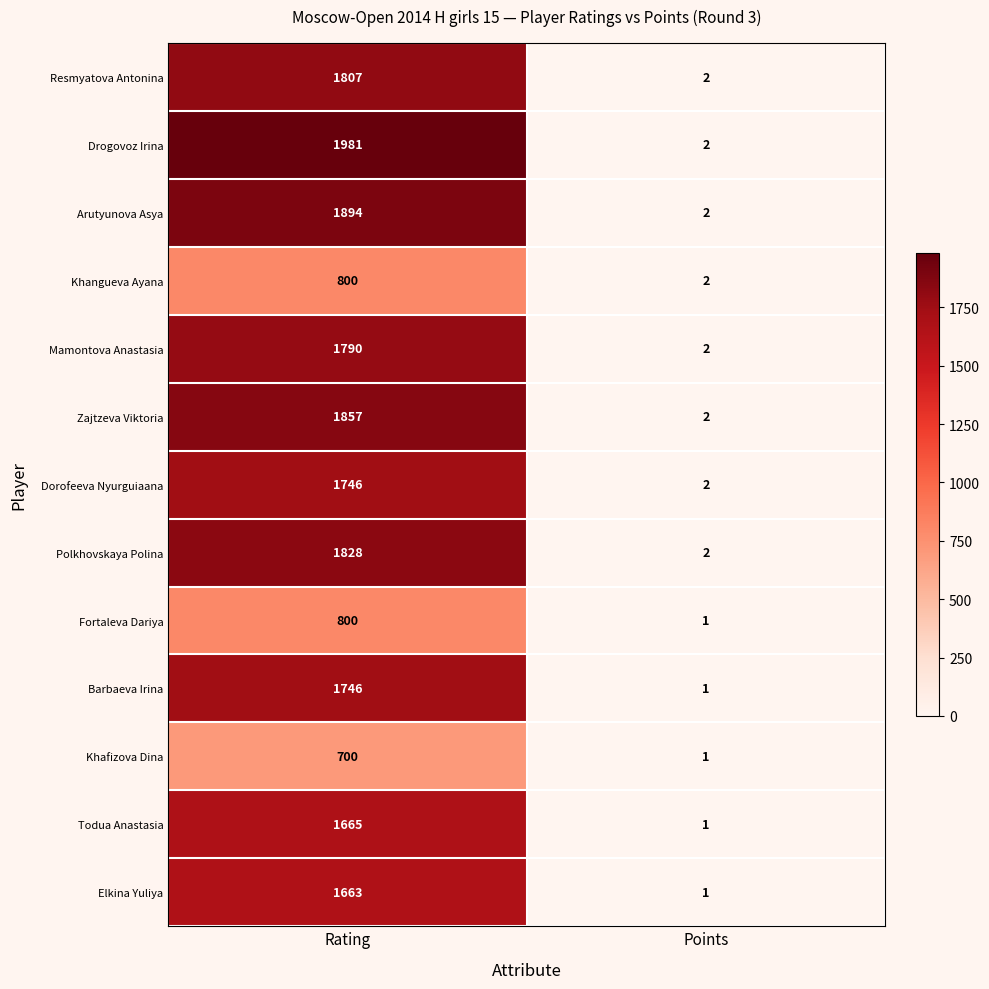

What is the difference between the Fortaleva Dariya values at Rating and Points?

799